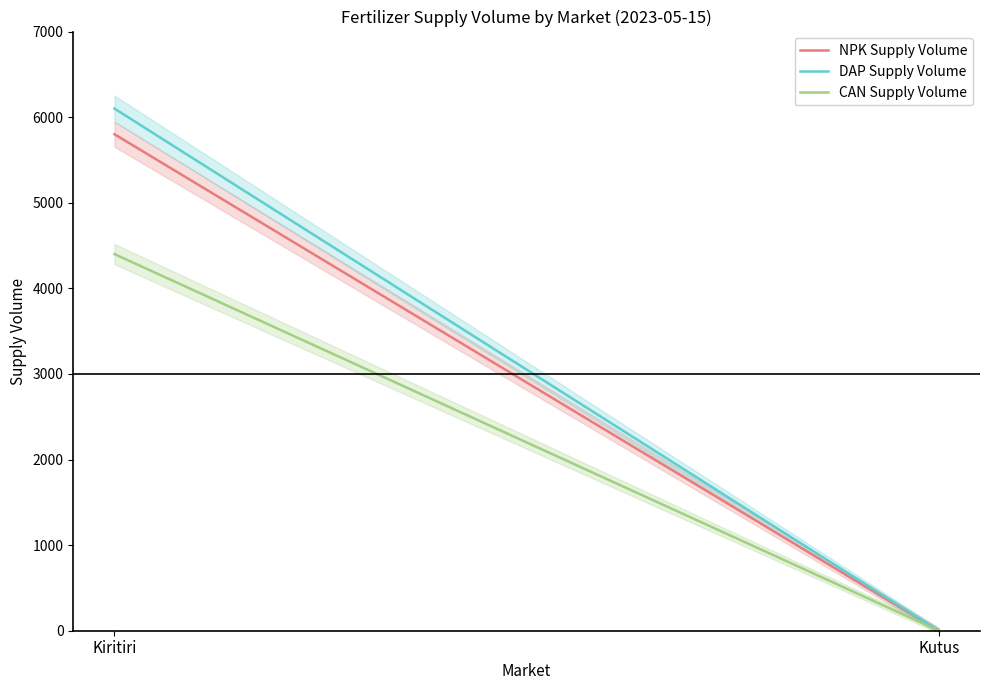

What position from the left is Kiritiri?

1